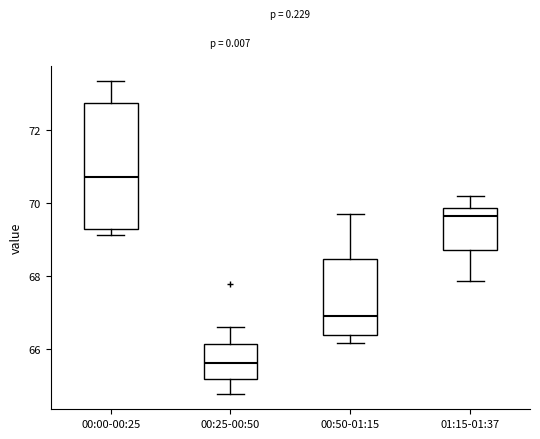

Where is the upper edge of the box for 01:15-01:37 on the y-axis? The values are not printed on the chart, so give them approximately, as read against the axis.

69.8